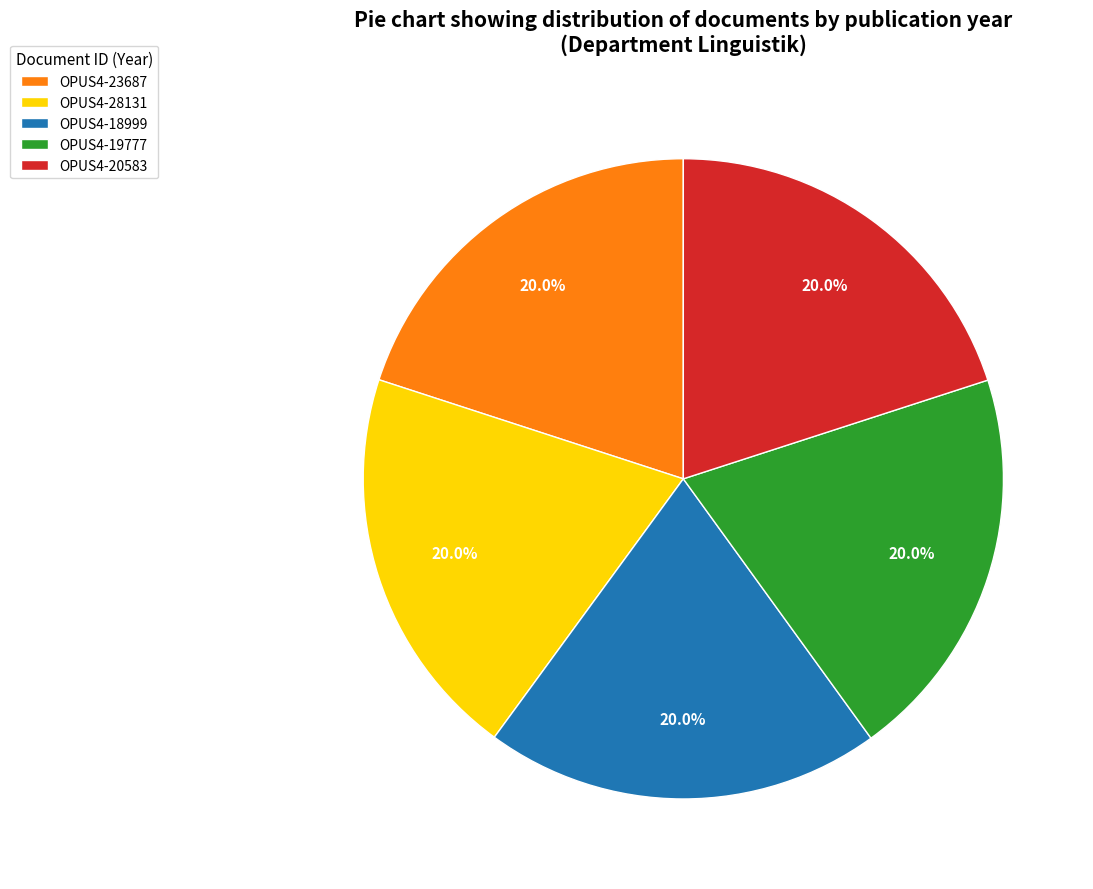

What is the ratio of the value at OPUS4-28131 to the value at OPUS4-20583?

1.0